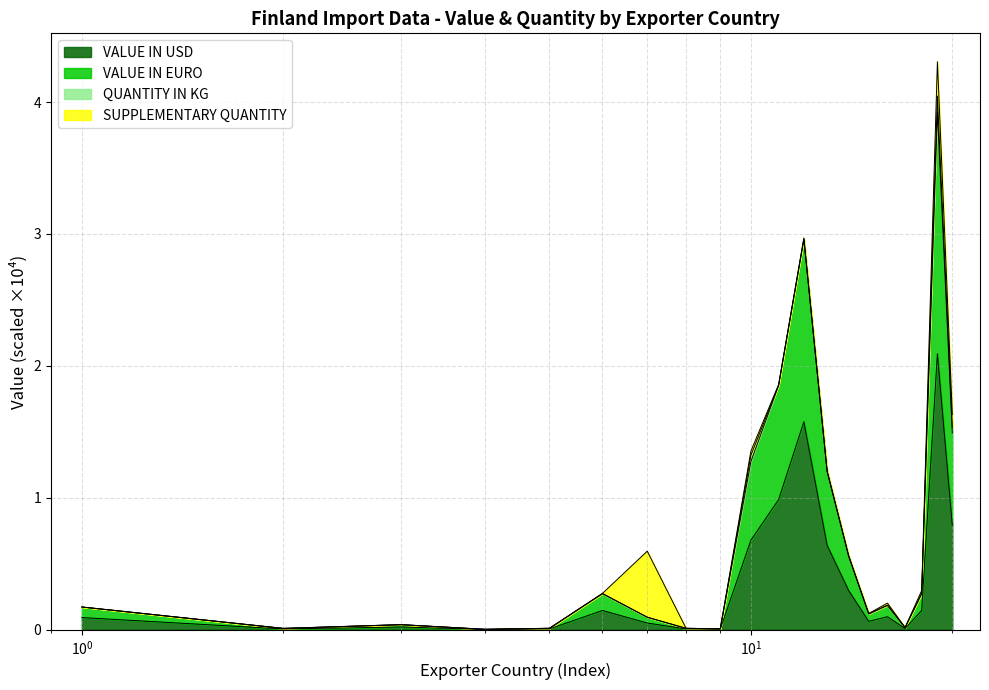

What position from the right is AMERICAN SAMOA?

19